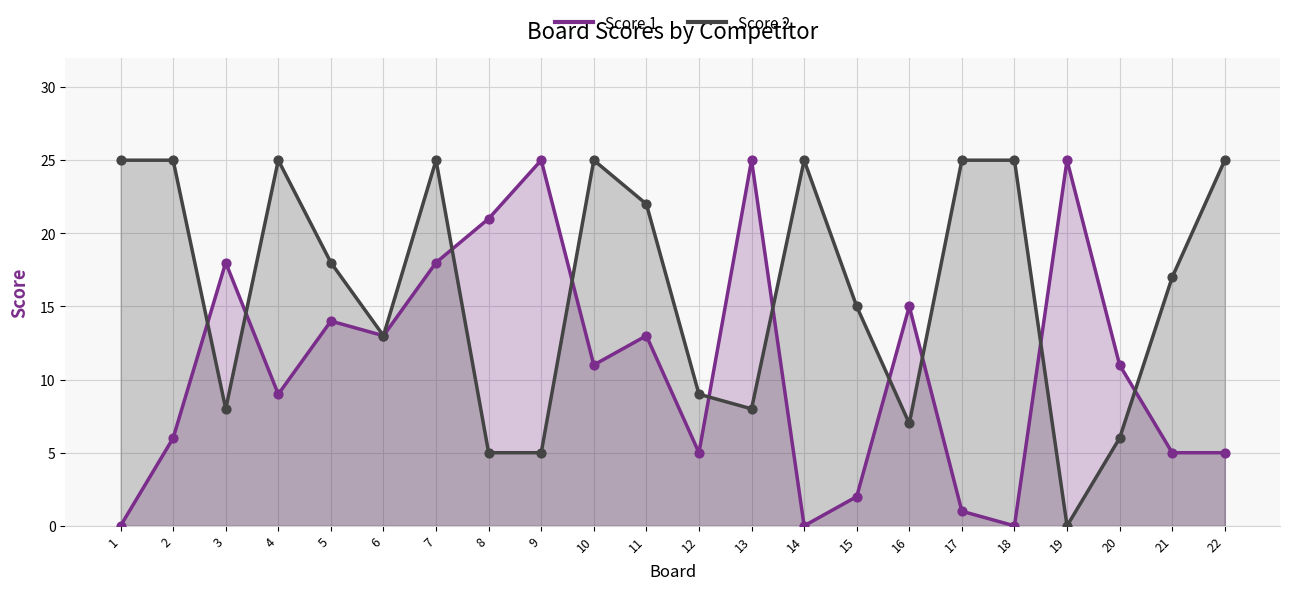

At how many categories does at least one series exceed 15?

17